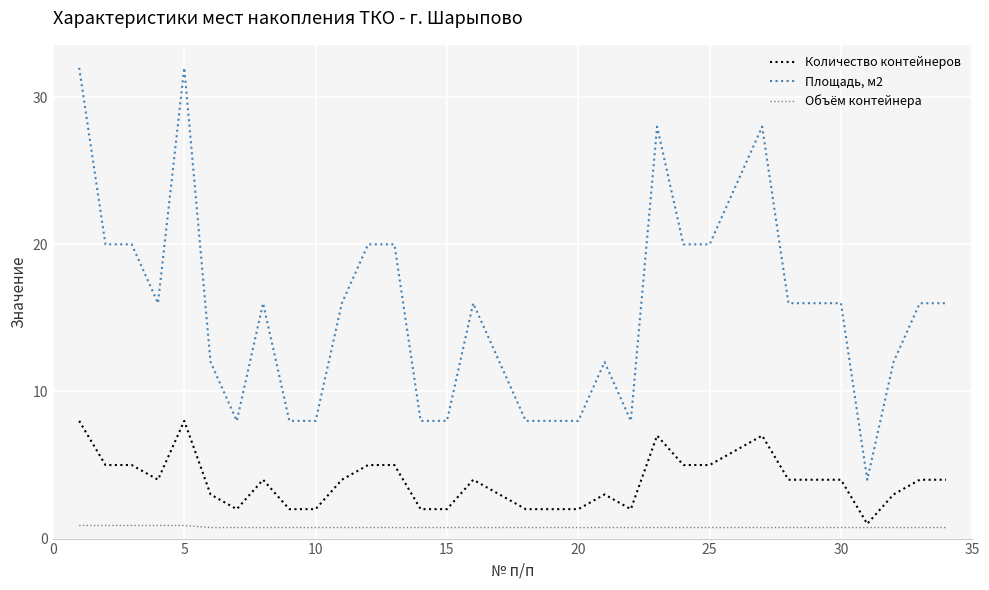

True or false: Площадь, м2 and Количество контейнеров intersect in this chart.

False